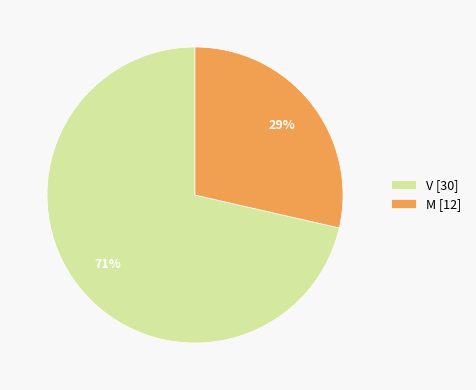

Do V [30] and M [12] together represent more than half of the pie?

Yes